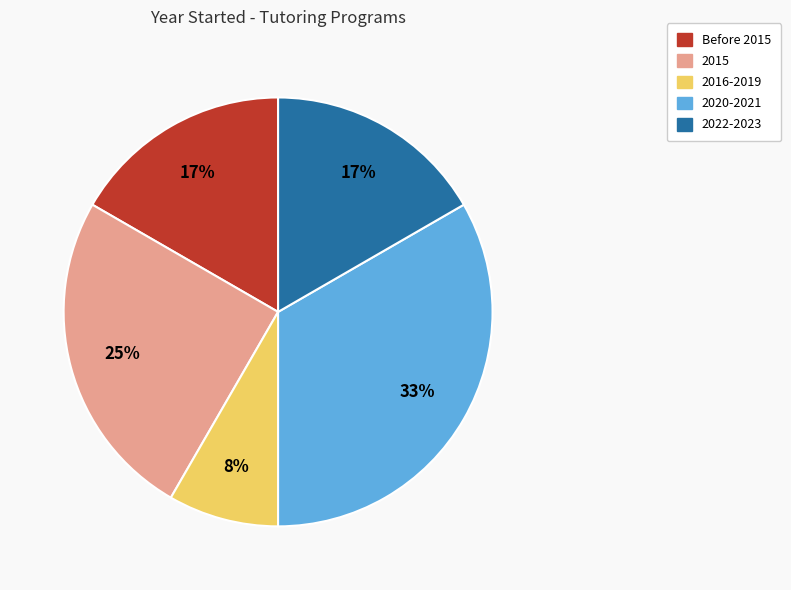

Is there any slice that represents more than half of the pie?

No